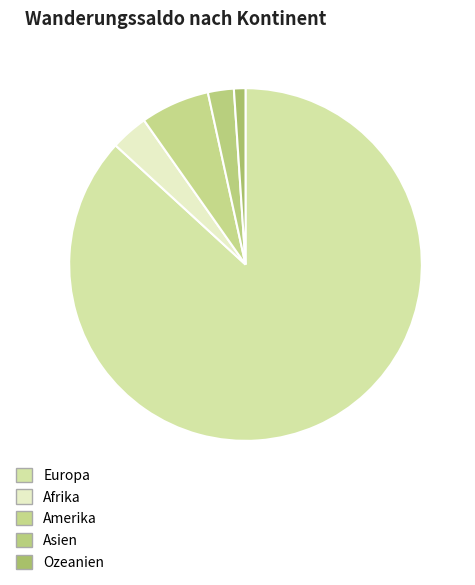

Which category has the biggest portion of the pie?

Europa